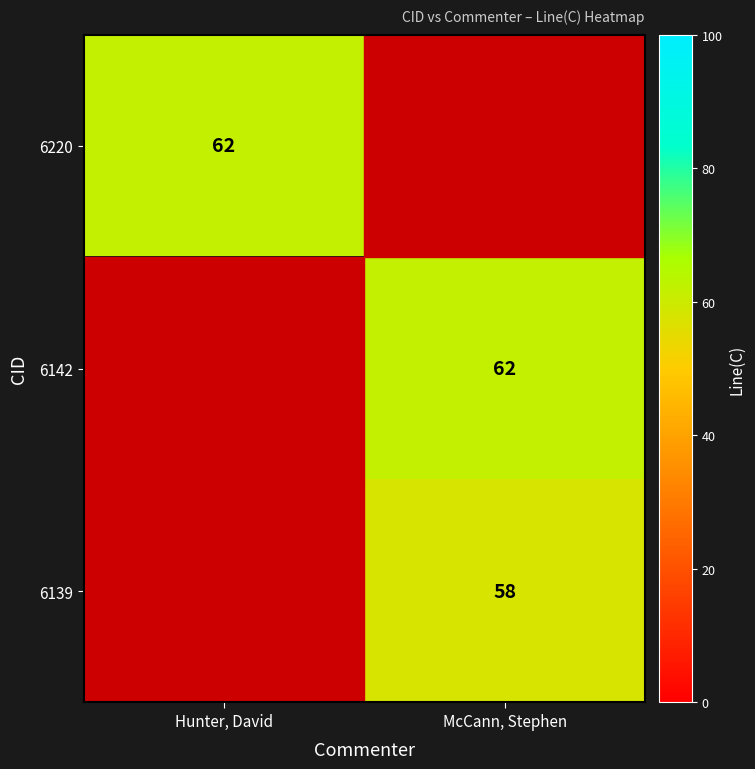

How many data points does each series have?

2